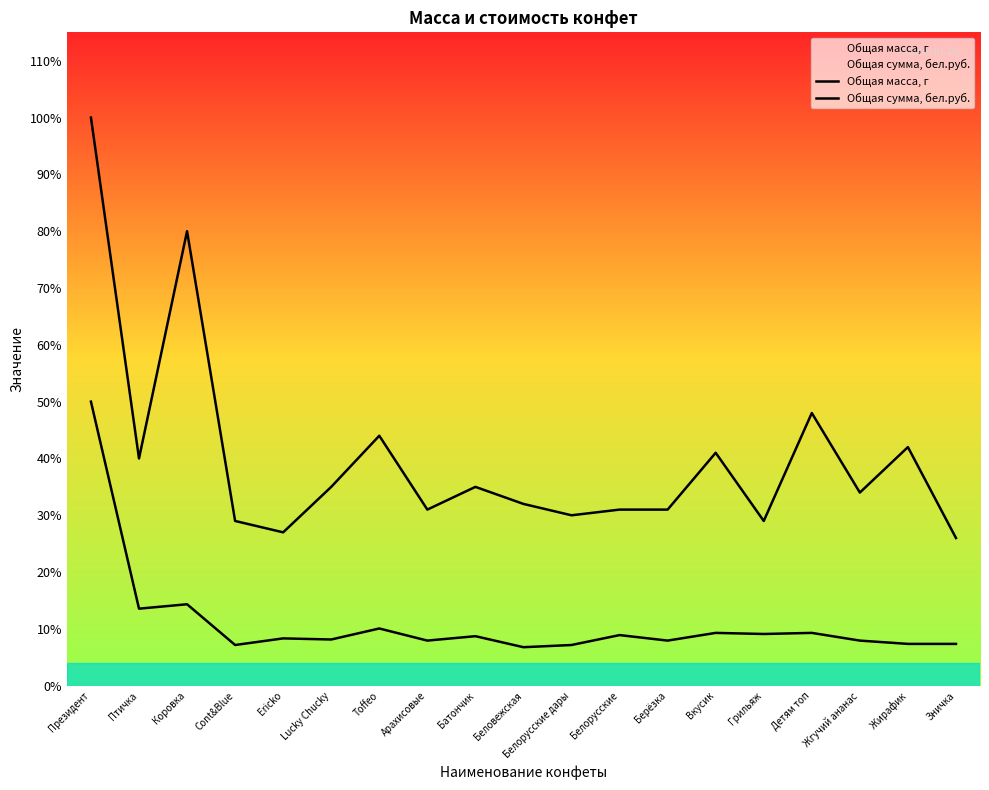

At which category does Общая масса, г reach its first local peak?

Коровка